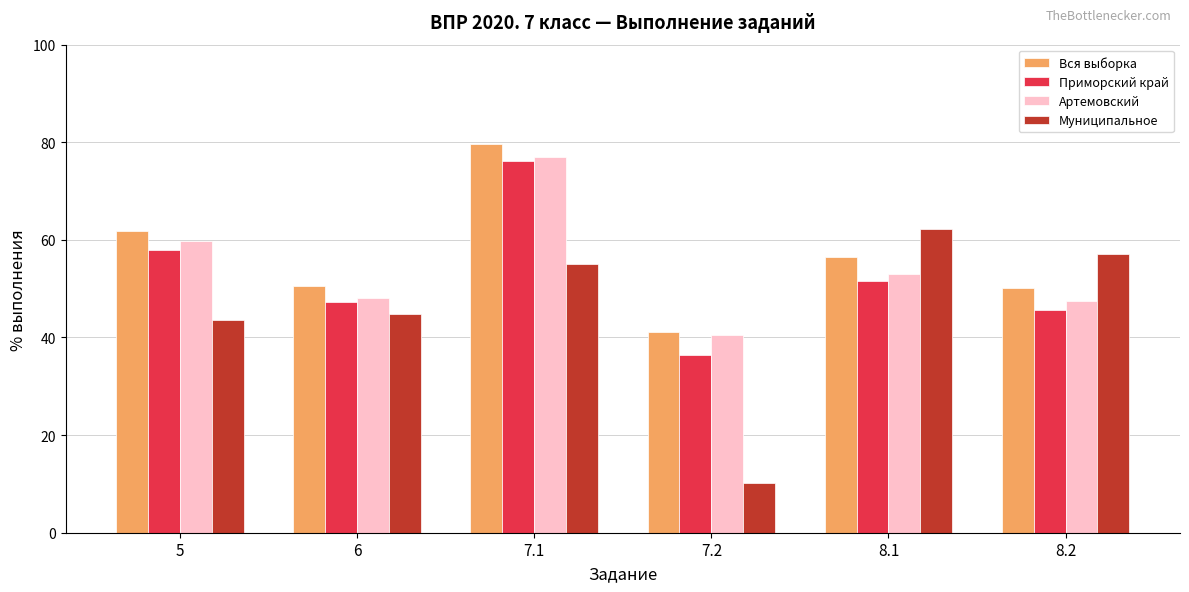

What position from the left is 5?

1